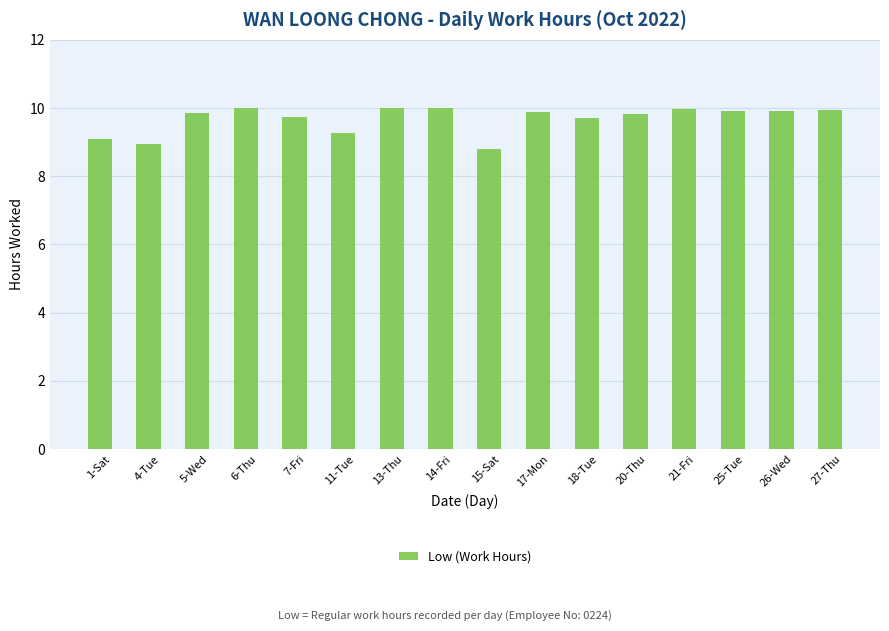

What is the maximum value shown in the chart?

10.0